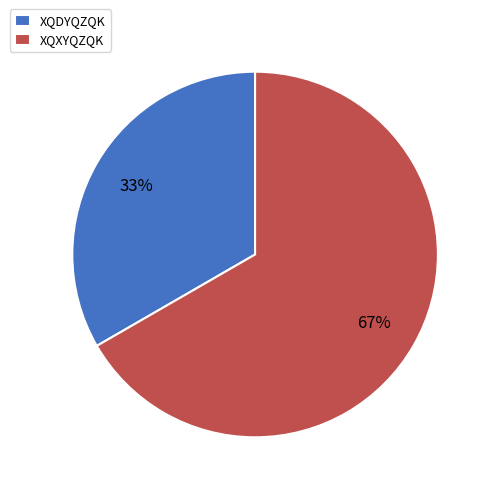

To the nearest percent, what is the average slice percentage?

50%